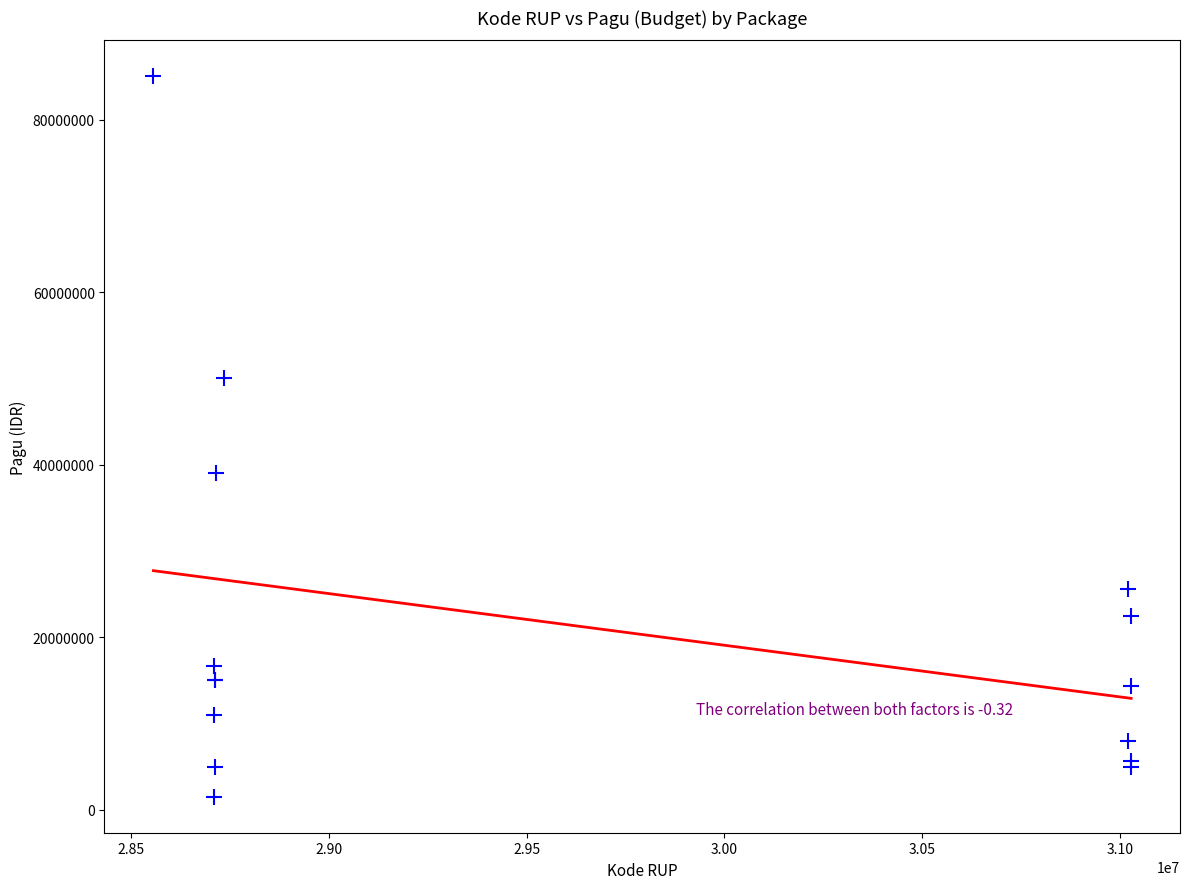

What Y value in the scatter plot is closest to 43250000?

39000000